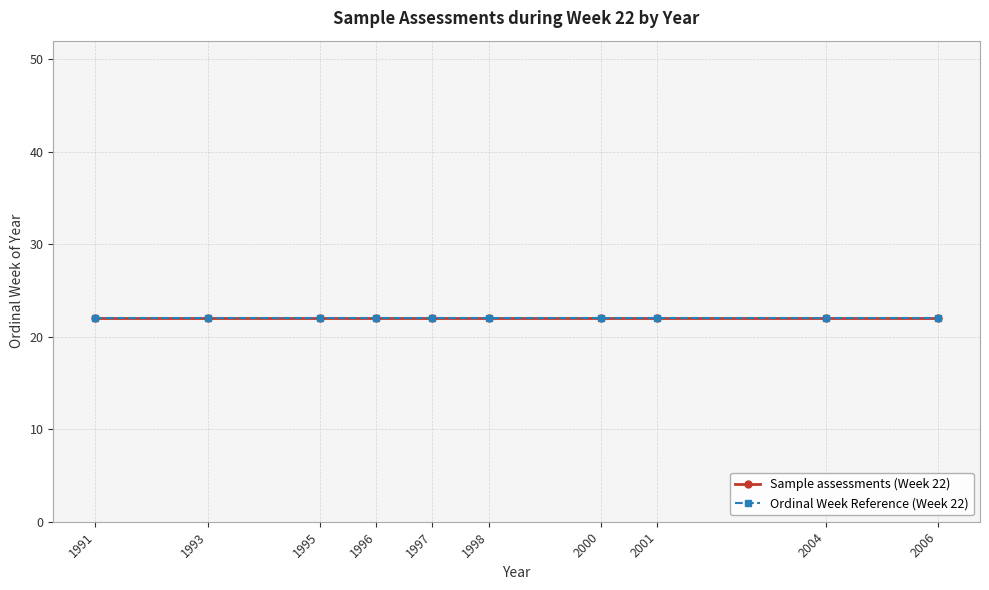

True or false: the data shows 1995 at 1991.

True